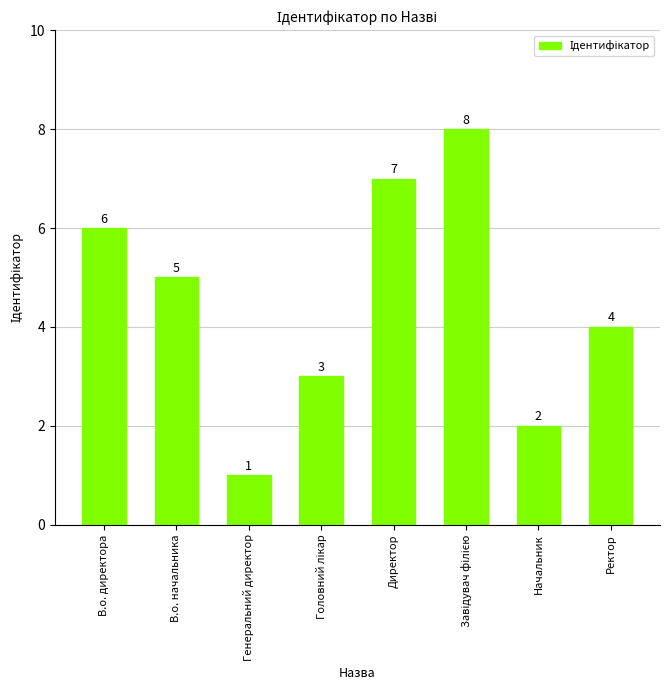

How many bars are there in total?

8